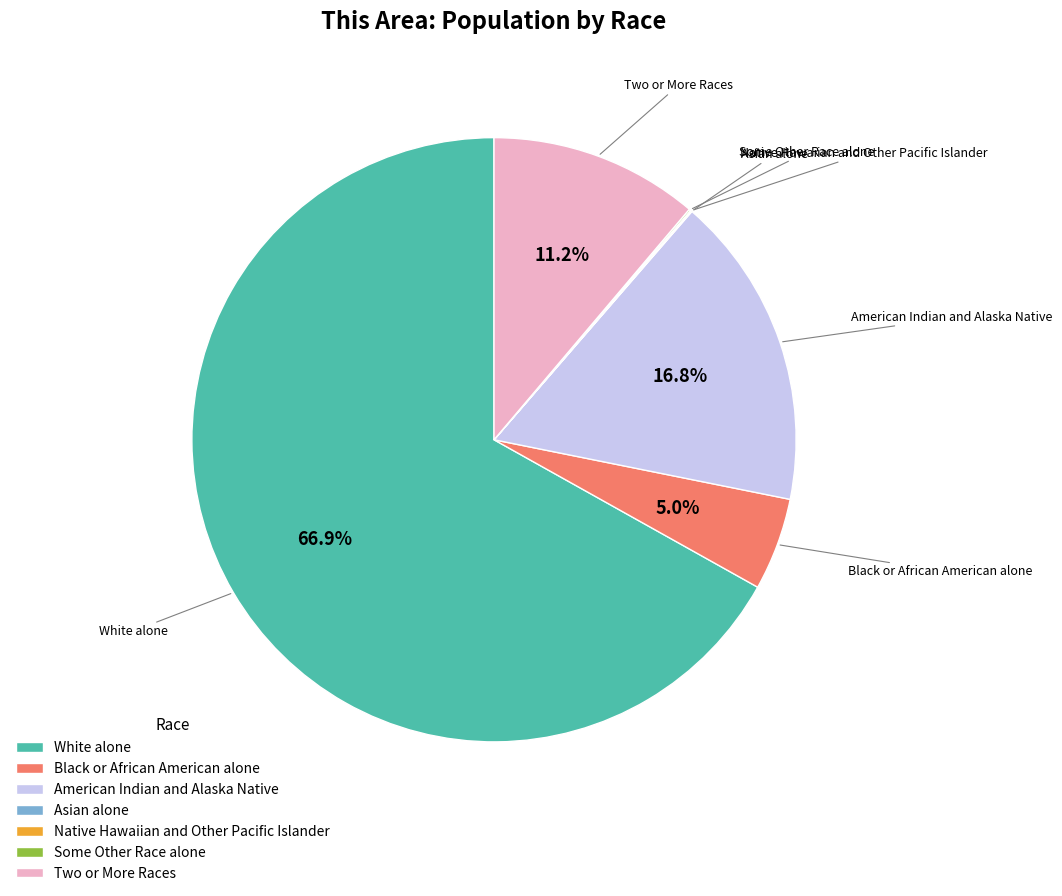

What is the largest slice in the pie chart?

White alone